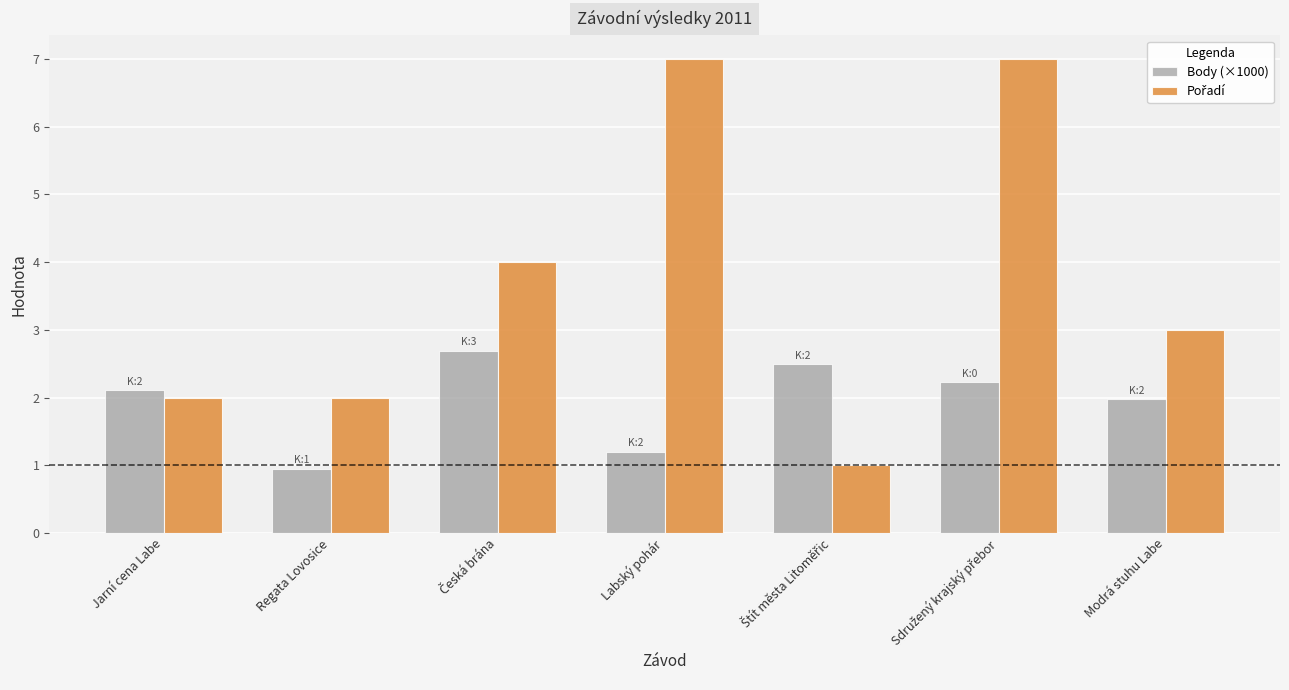

What is the maximum value shown in the chart?

7.0